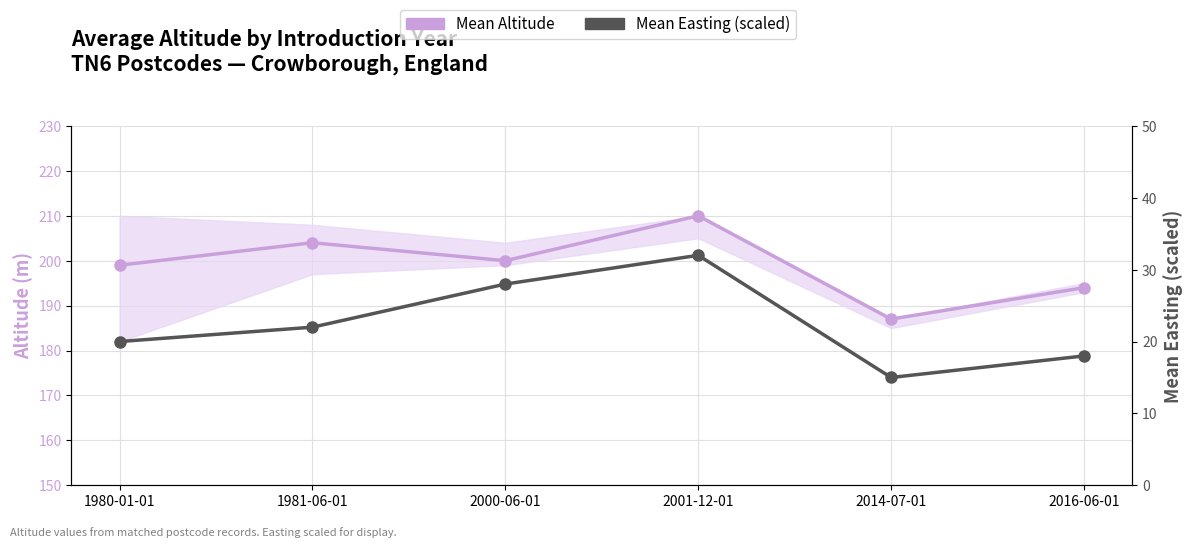

What is the value of the Mean Altitude point at the 6th from the left?

194